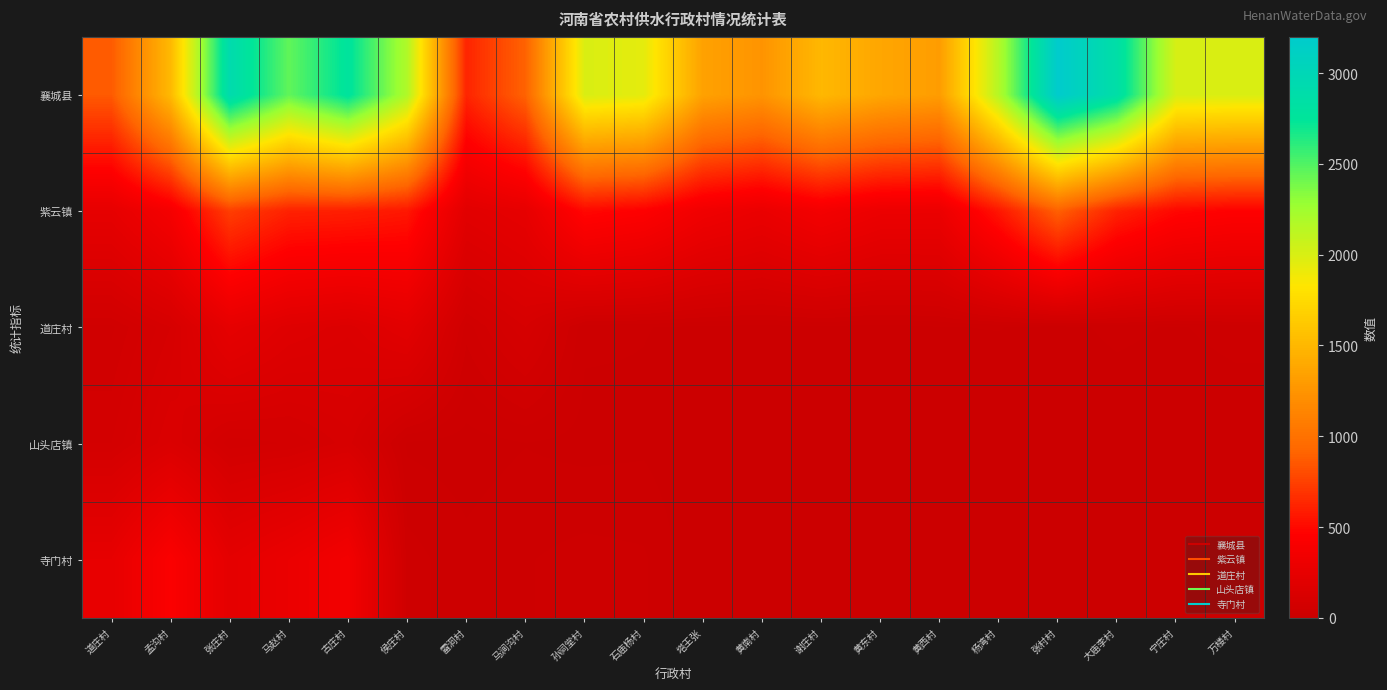

What is the total value across all series at 大庙李村?

3491